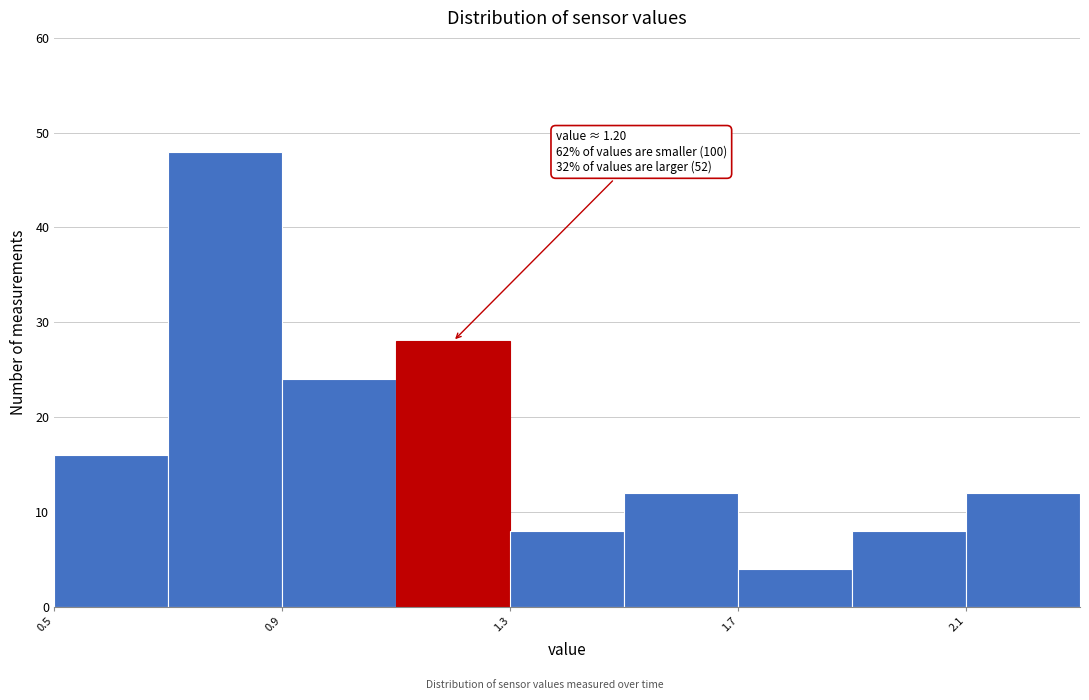

Which range on the x-axis has the tallest bar?

0.7 to 0.9